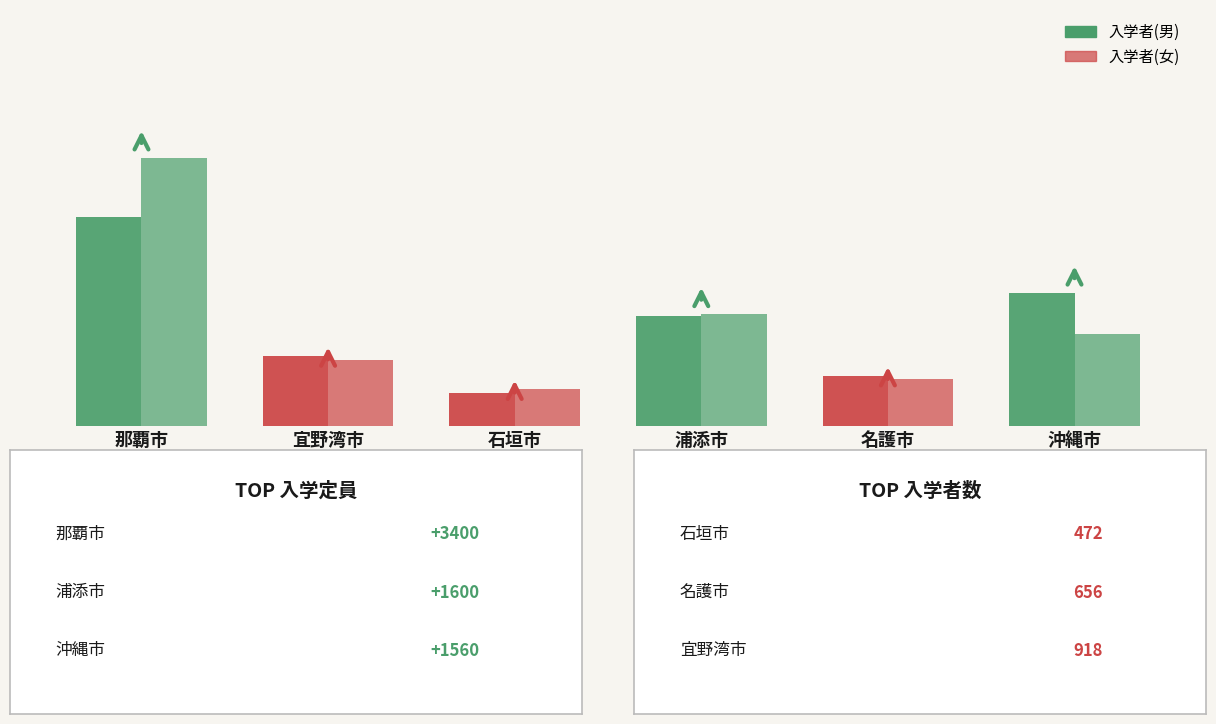

Does the chart contain stacked bars?

No